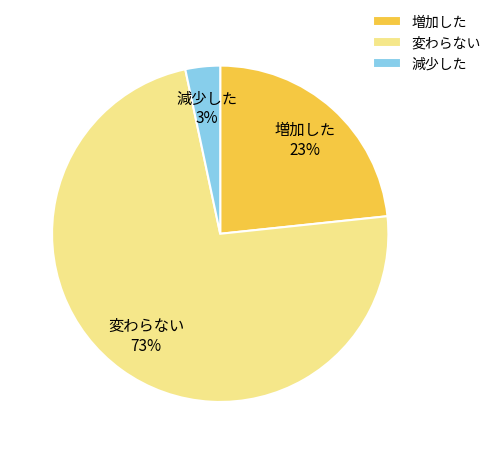

Count the number of slices in the pie.

3